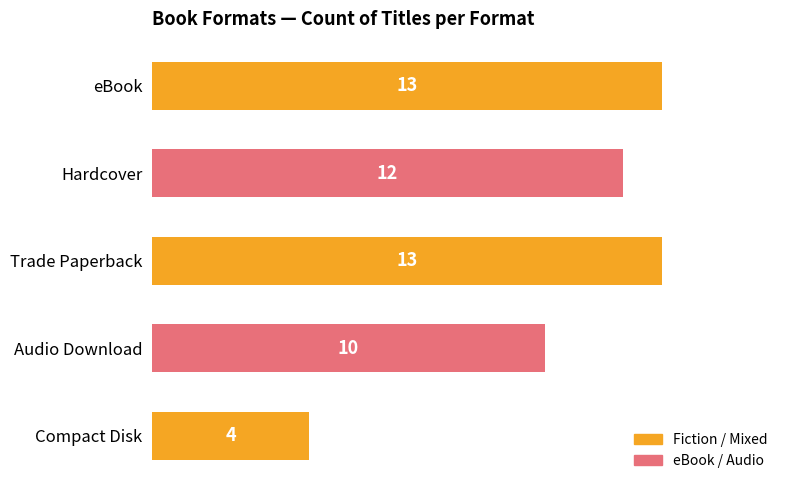

What is the value of the 1st bar from the top?

13